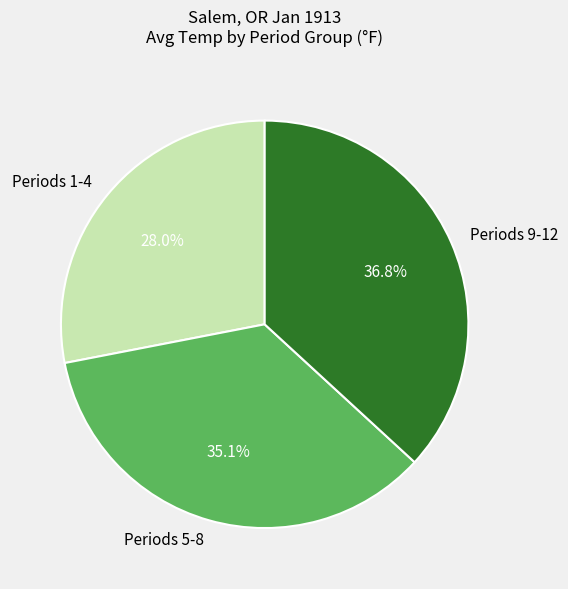

Which category has the biggest portion of the pie?

Periods 9-12